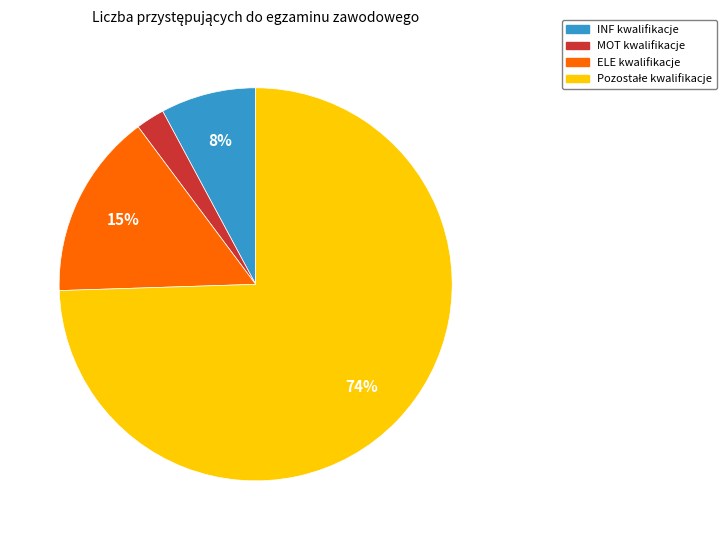

Does any single category account for the majority?

Yes